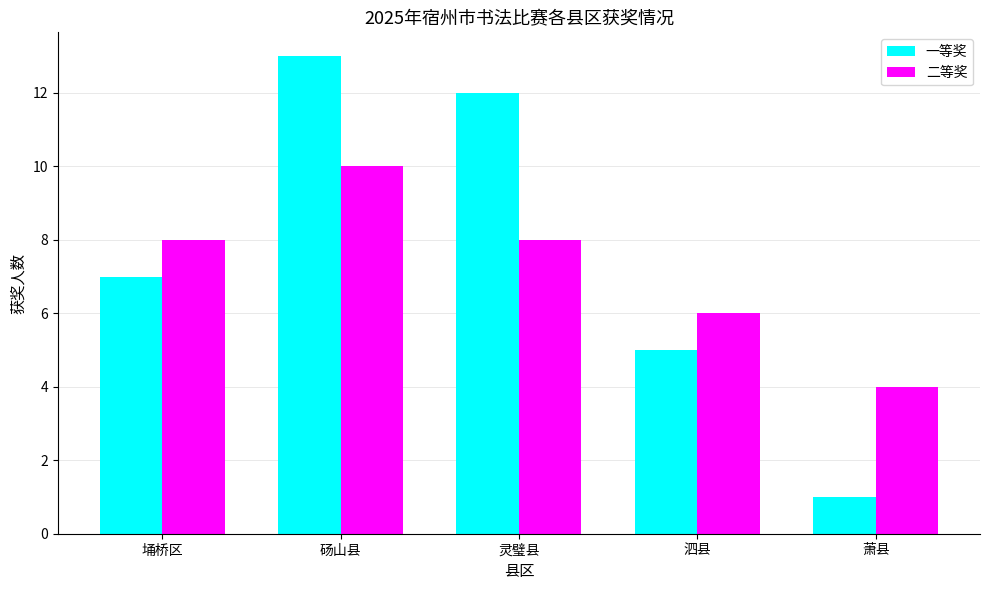

Count the number of categories in the chart.

5